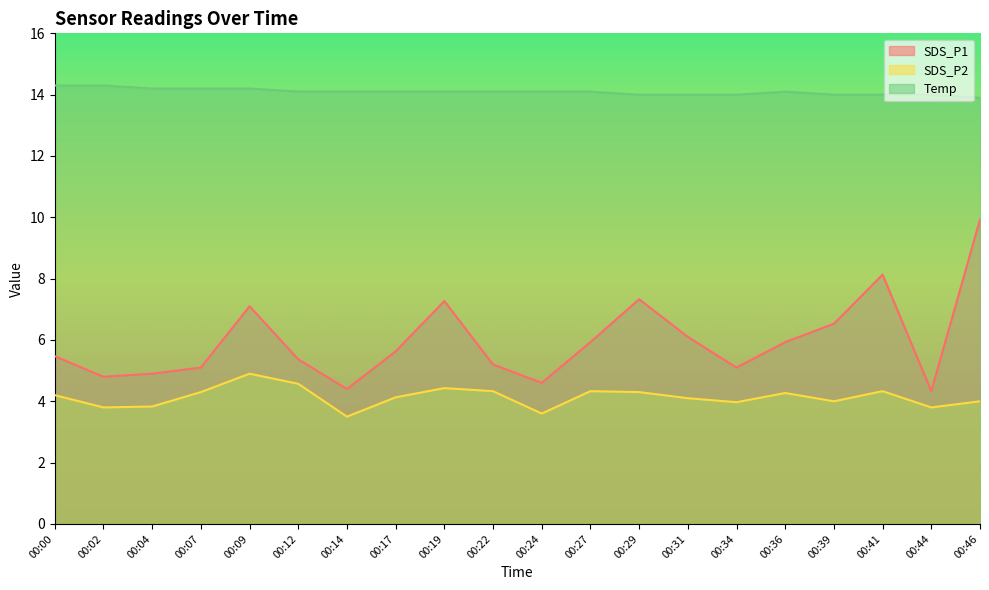

True or false: Temp and SDS_P2 intersect in this chart.

False